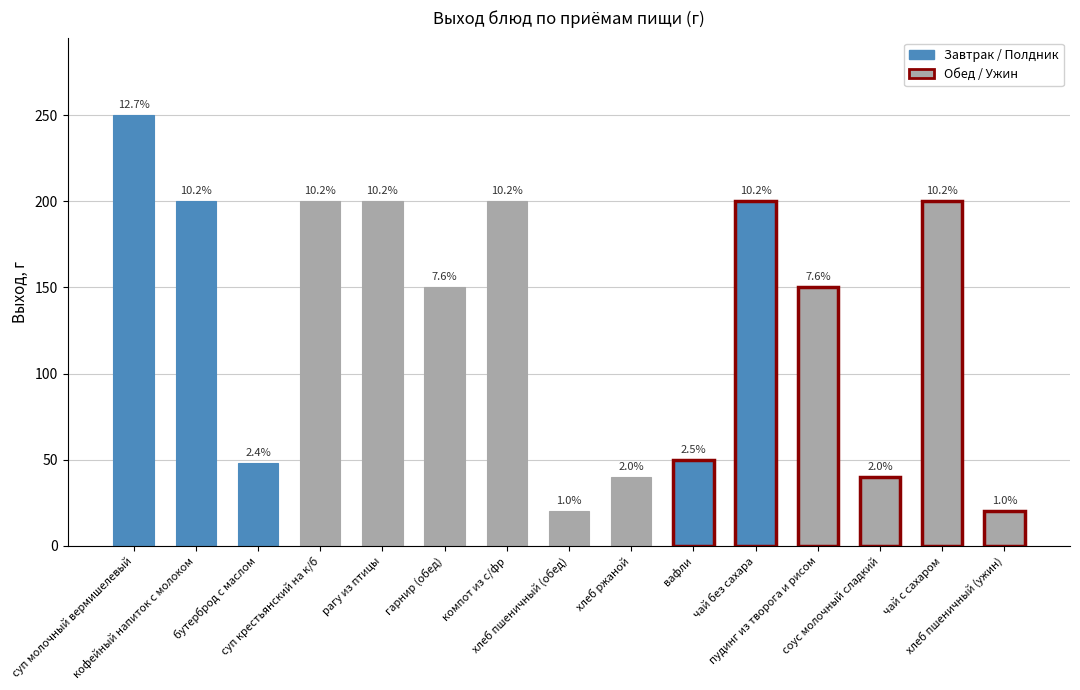

Which has a higher value, вафли or хлеб пшеничный (обед)?

вафли